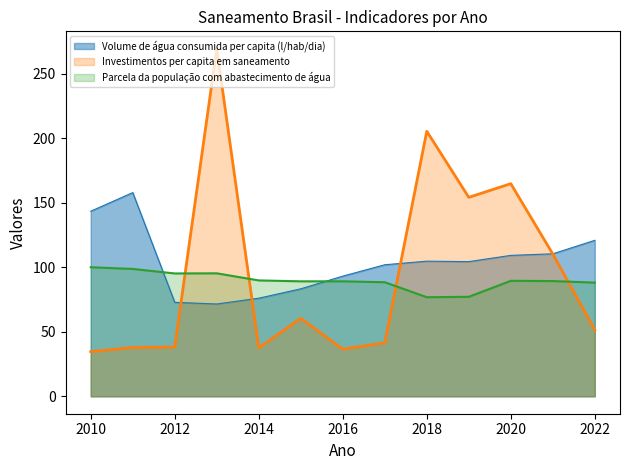

What is the average value of the Investimentos per capita em saneamento series?

95.5